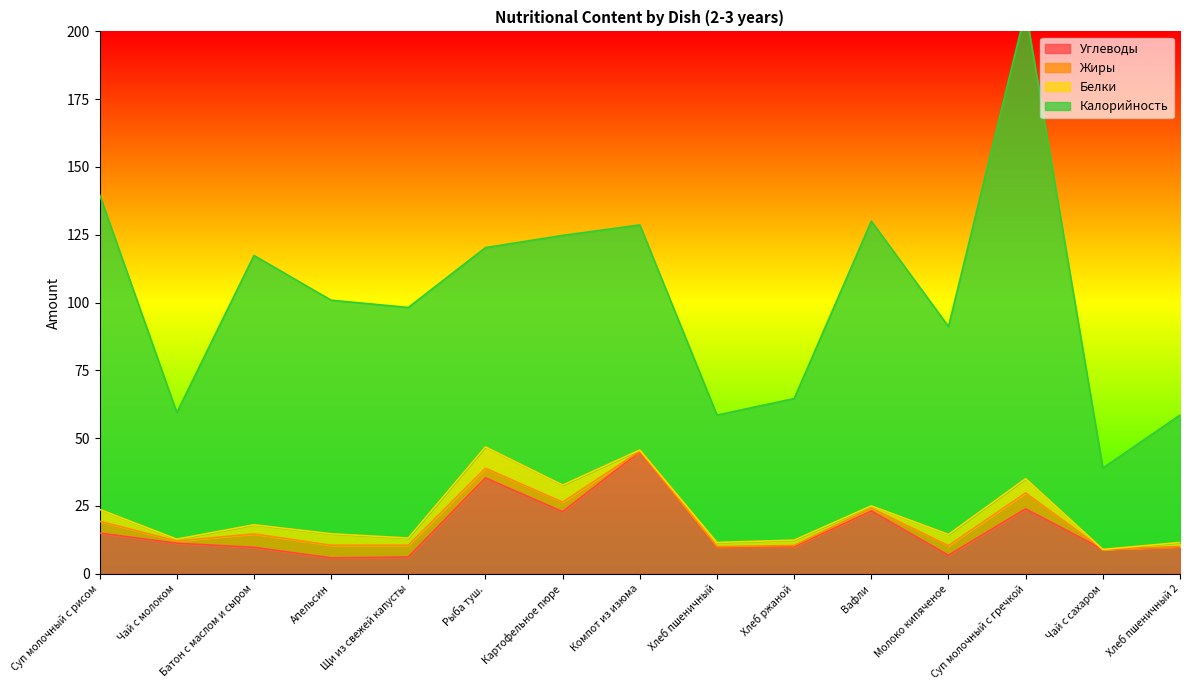

What is the difference between the maximum and second lowest values in the Углеводы series?

38.8